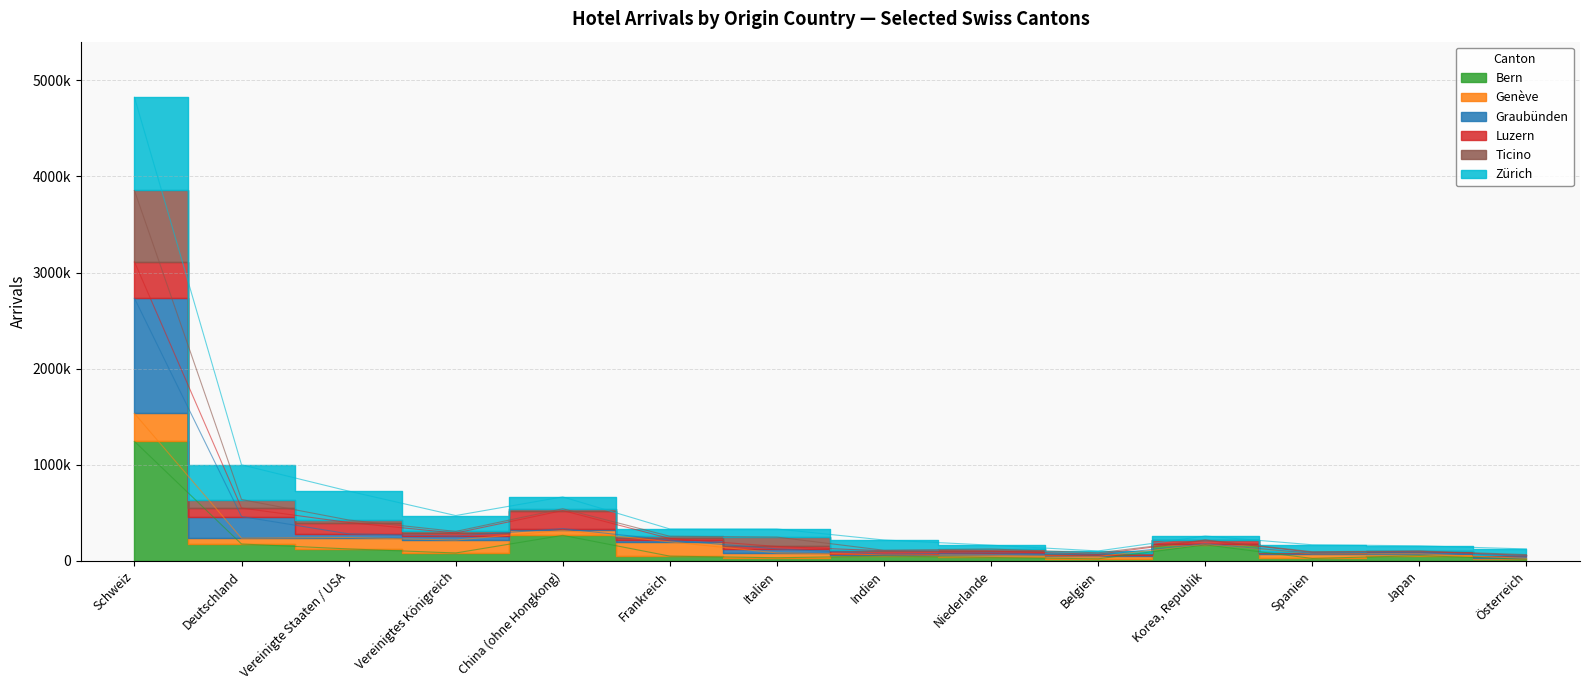

What position from the right is Frankreich?

9